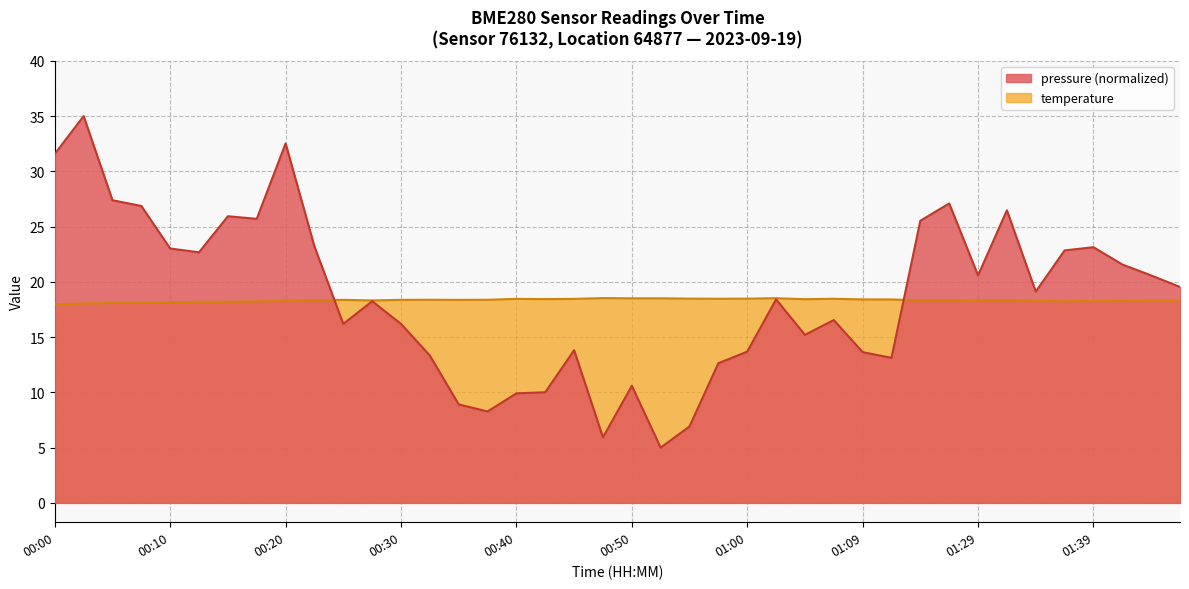

Is the value of pressure at 00:30 greater than the value of temperature at 00:40?

No